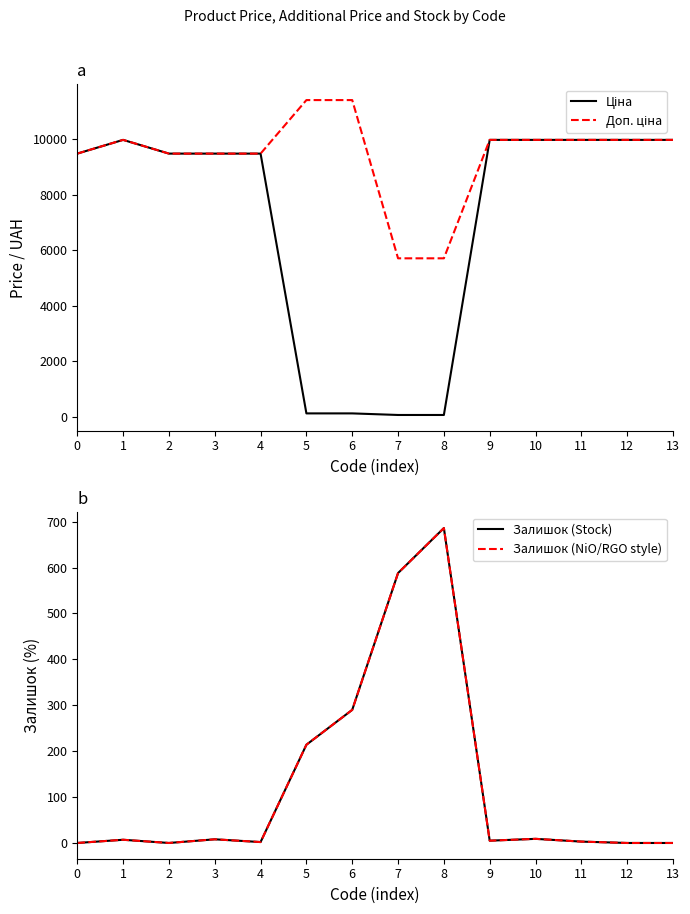

True or false: Ціна and Залишок (NiO/RGO style) intersect in this chart.

True